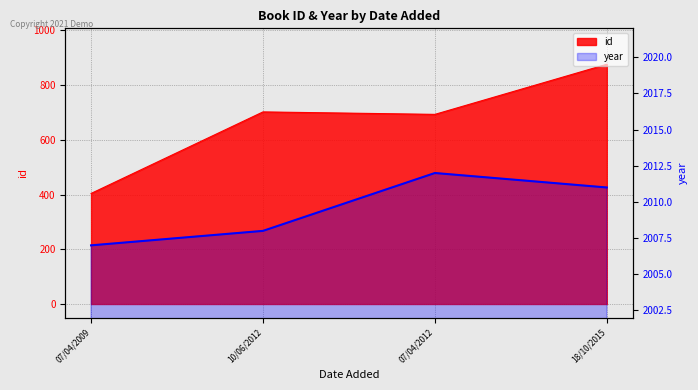

Rank the categories by value from highest to lowest.

07/04/2012, 18/10/2015, 10/06/2012, 07/04/2009